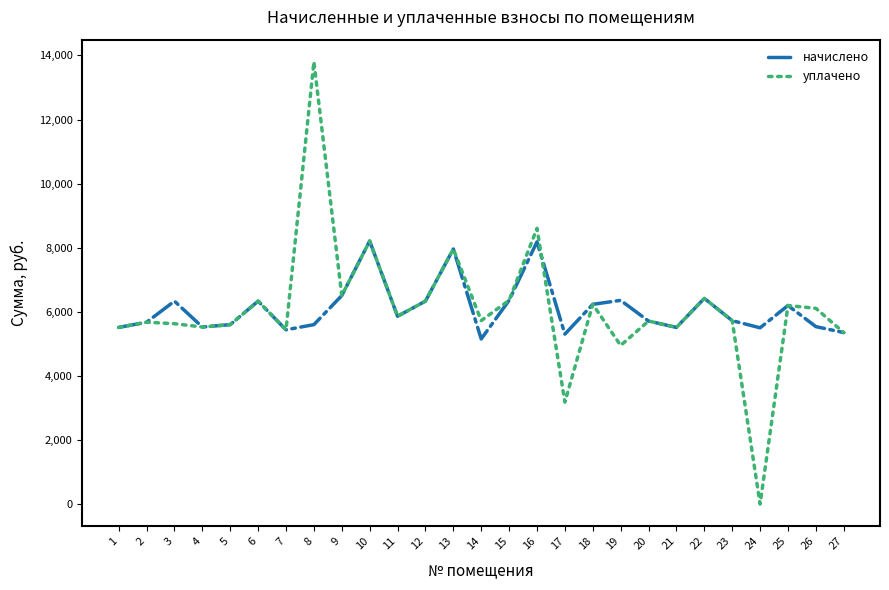

What is the maximum value for уплачено?

13802.9